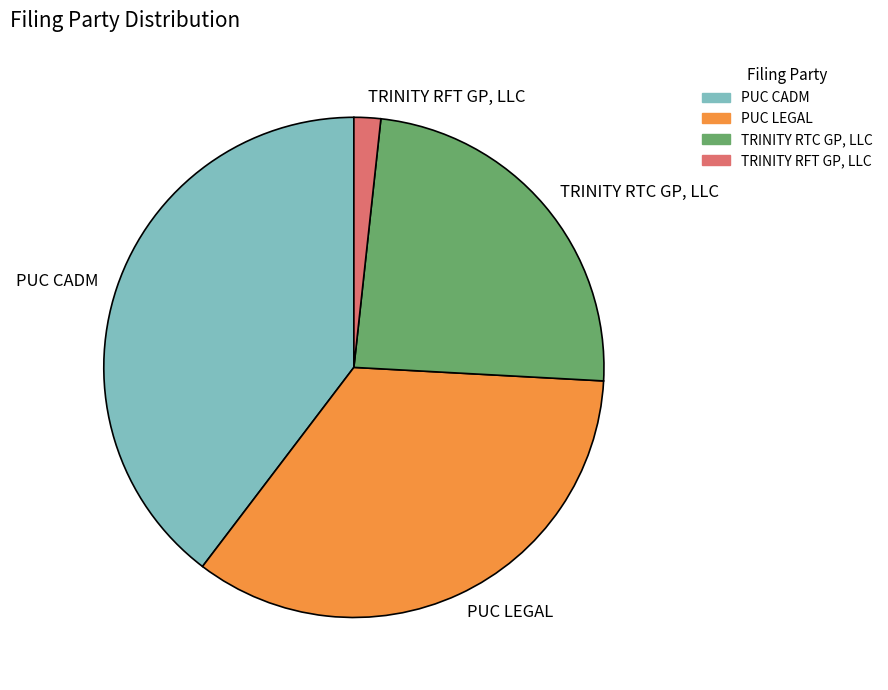

True or false: PUC LEGAL accounts for 48% of the total.

False